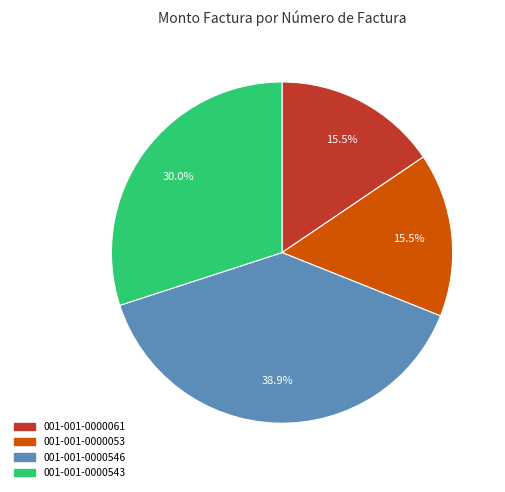

Combined, do 001-001-0000546 and 001-001-0000543 account for over 50%?

Yes